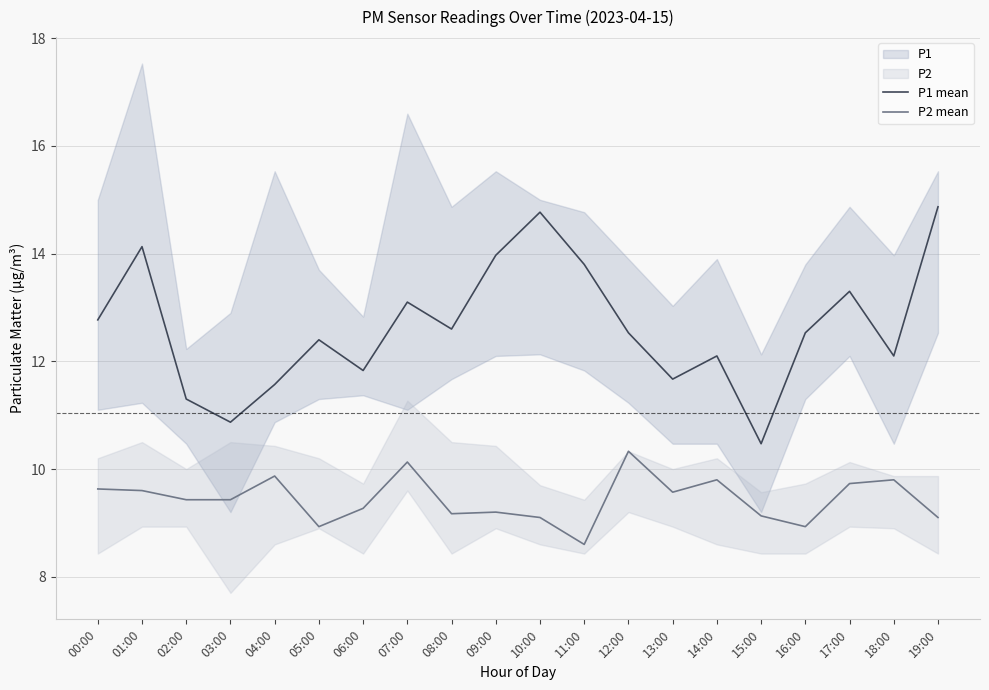

What is the label of the 2nd point from the right?

18:00